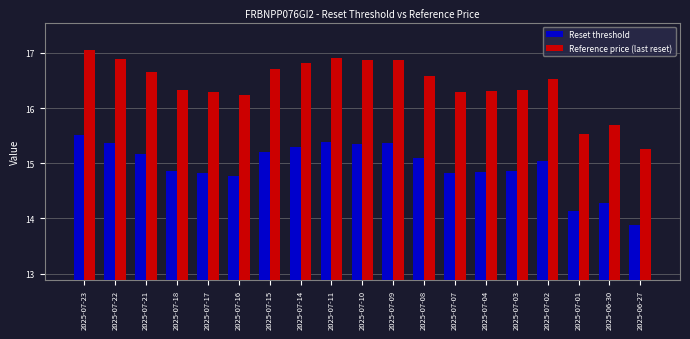

What is the difference between the maximum and minimum values in the Reset threshold series?

1.6